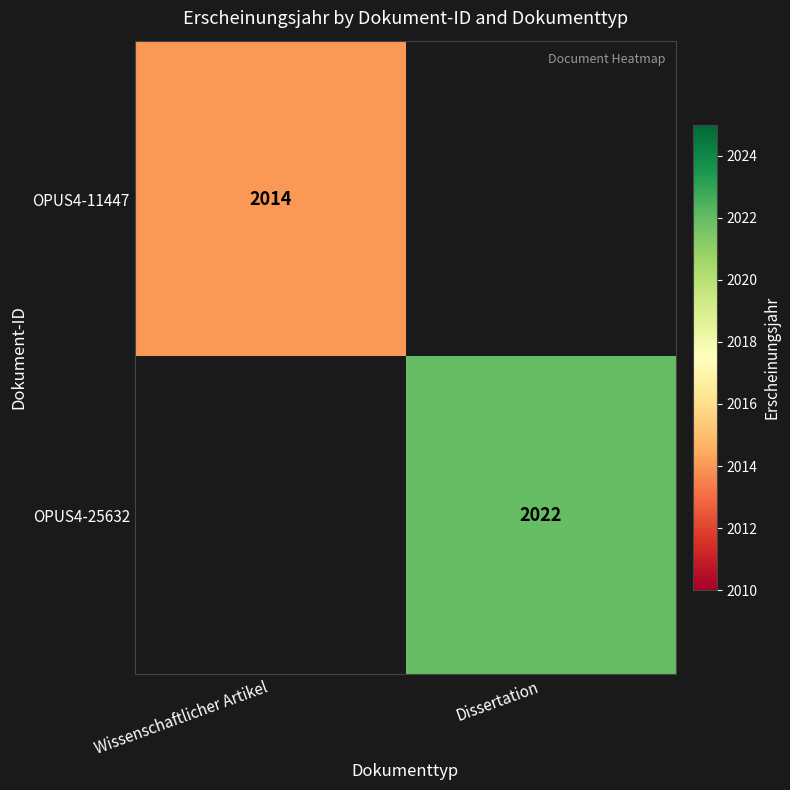

The OPUS4-25632 series shows 1031 at Dissertation. True or false?

False